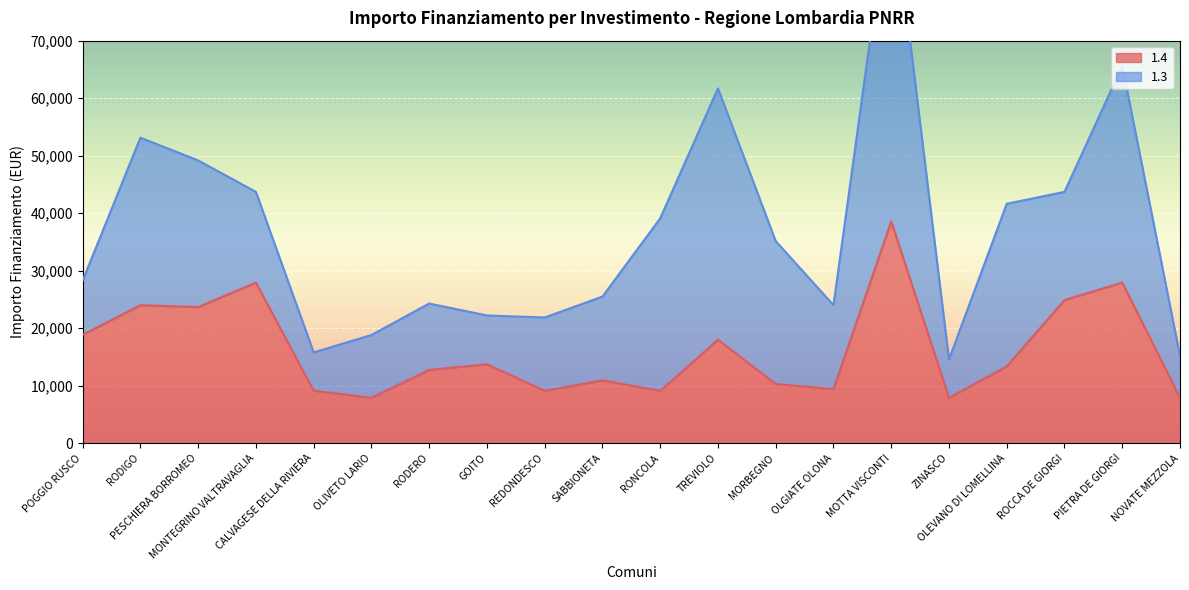

What is the change in value from ROCCA DE GIORGI to PIETRA DE GIORGI?

+3035